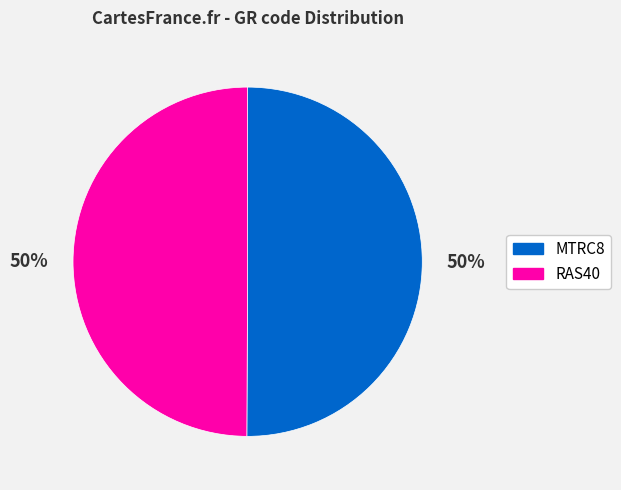

Is the sum of MTRC8 and RAS40 greater than half?

Yes